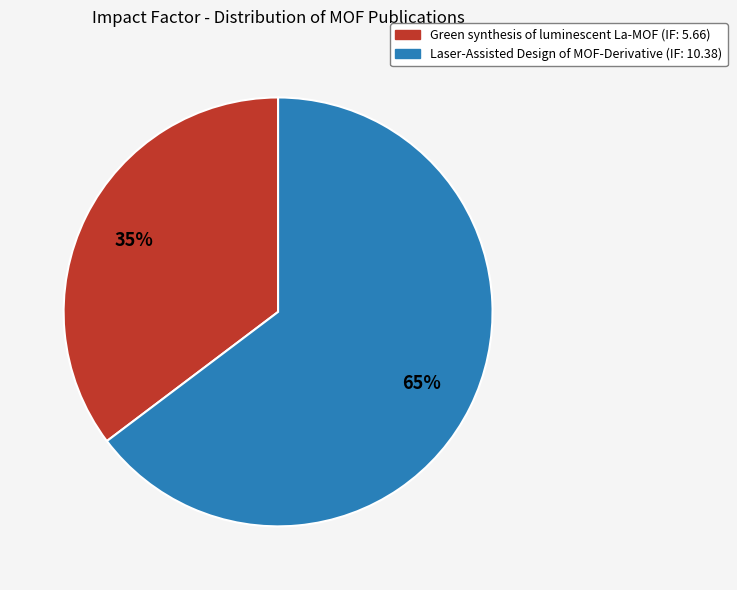

Which has a higher value, Laser-Assisted Design of MOF-Derivative or Green synthesis of luminescent La-MOF?

Laser-Assisted Design of MOF-Derivative